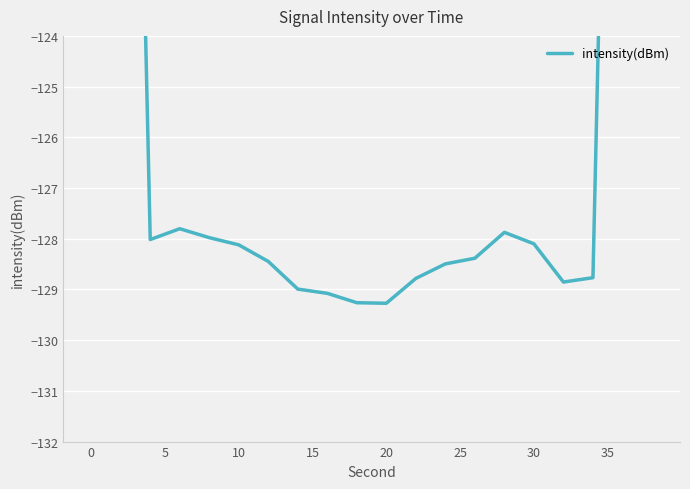

What is the maximum value shown in the chart?

-77.1